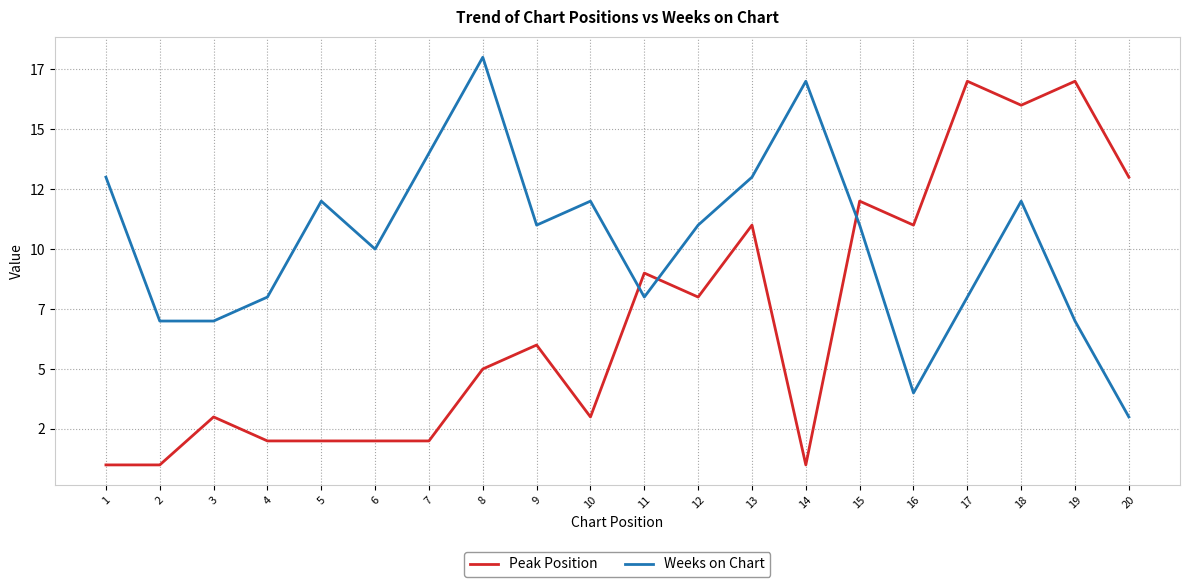

List the series in order of their overall mean, lowest first.

Peak Position, Weeks on Chart